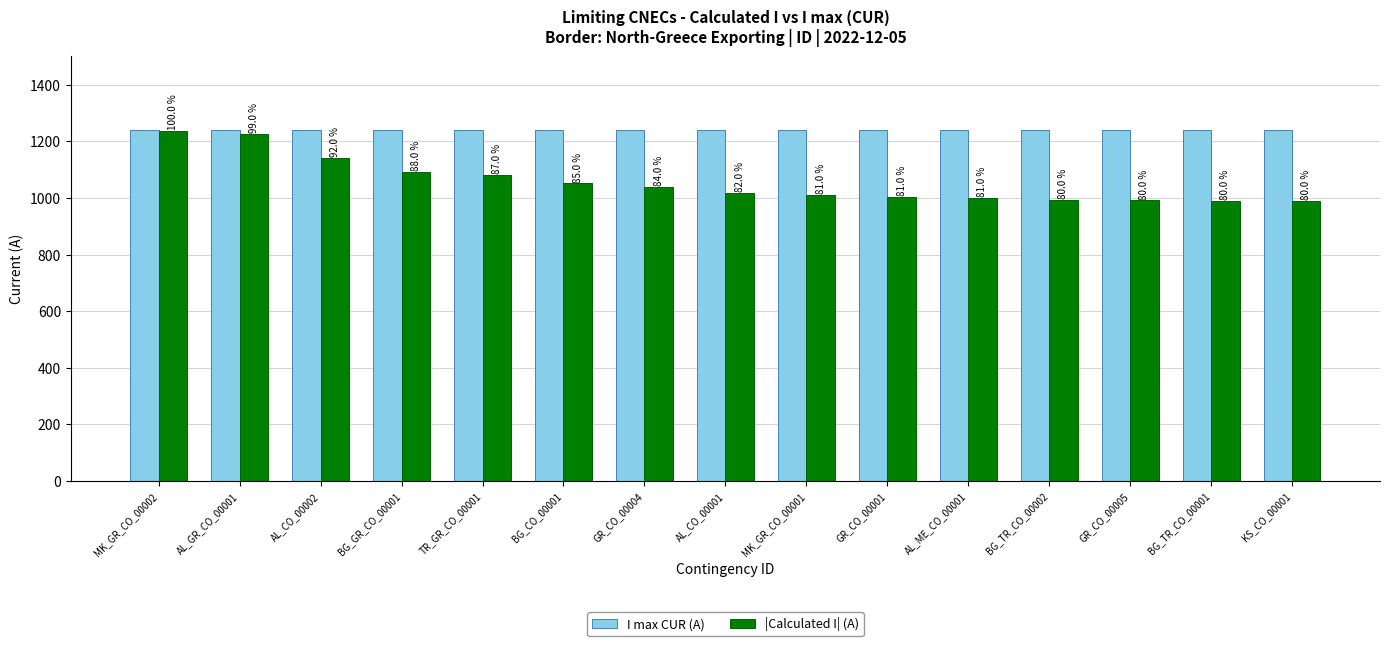

How many groups of bars are there?

15